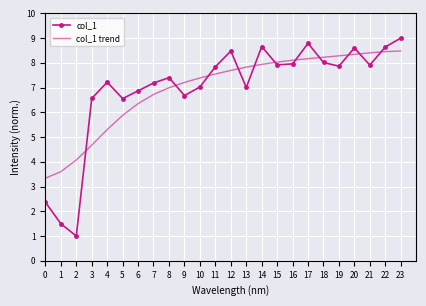

True or false: col_1 trend and col_1 cross at least once.

True